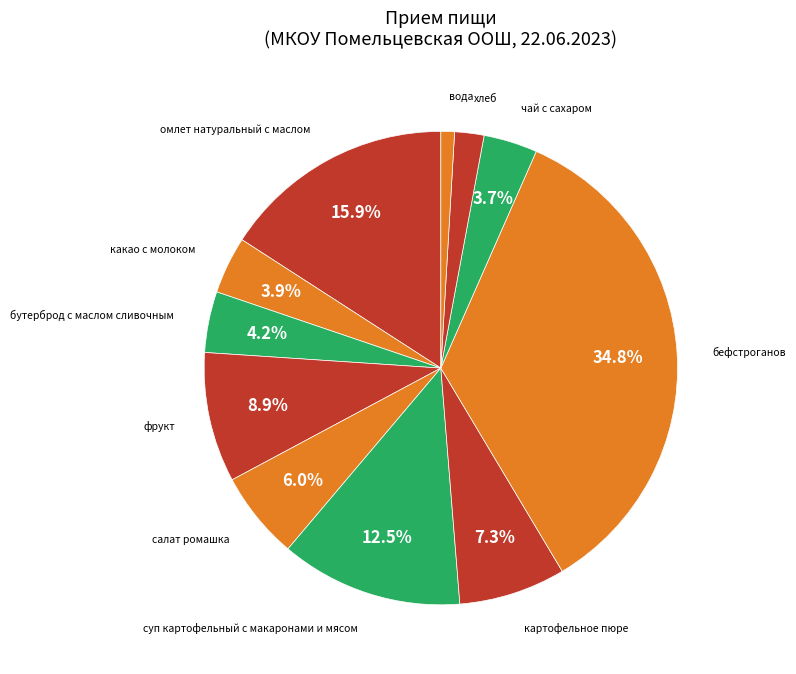

Does any single category account for the majority?

No